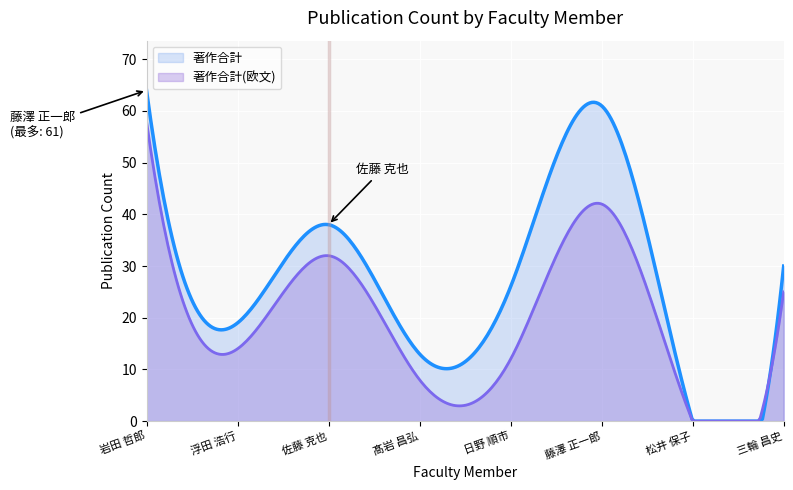

What is the difference between the maximum and second lowest values in the 著作合計 series?

64.0